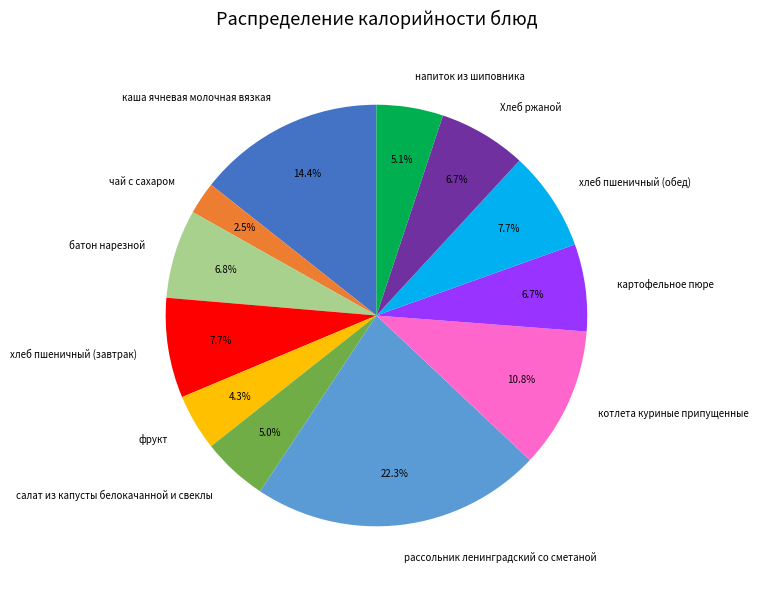

Is the sum of Хлеб ржаной and напиток из шиповника greater than half?

No